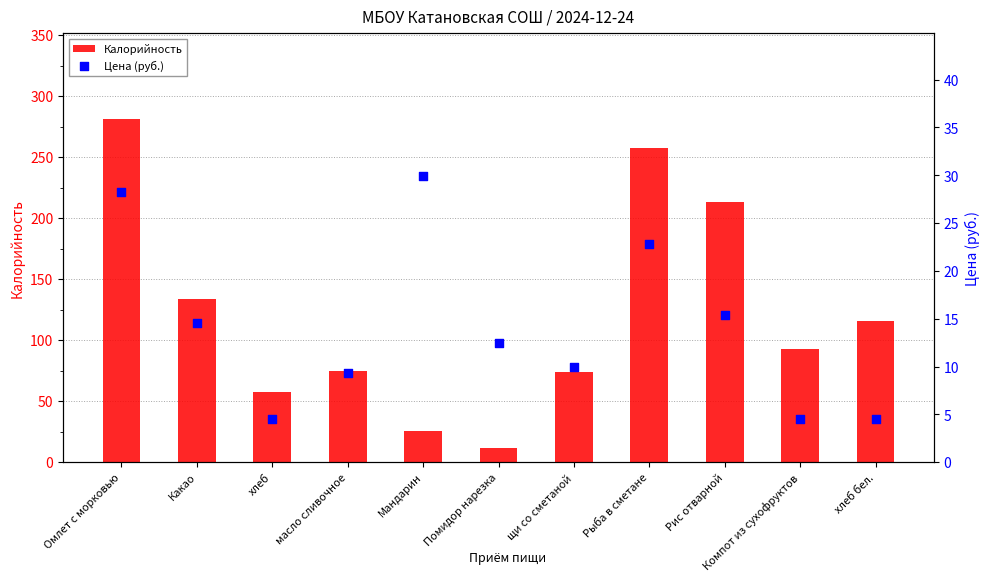

At which category is the sum across all series the highest?

Омлет с морковью